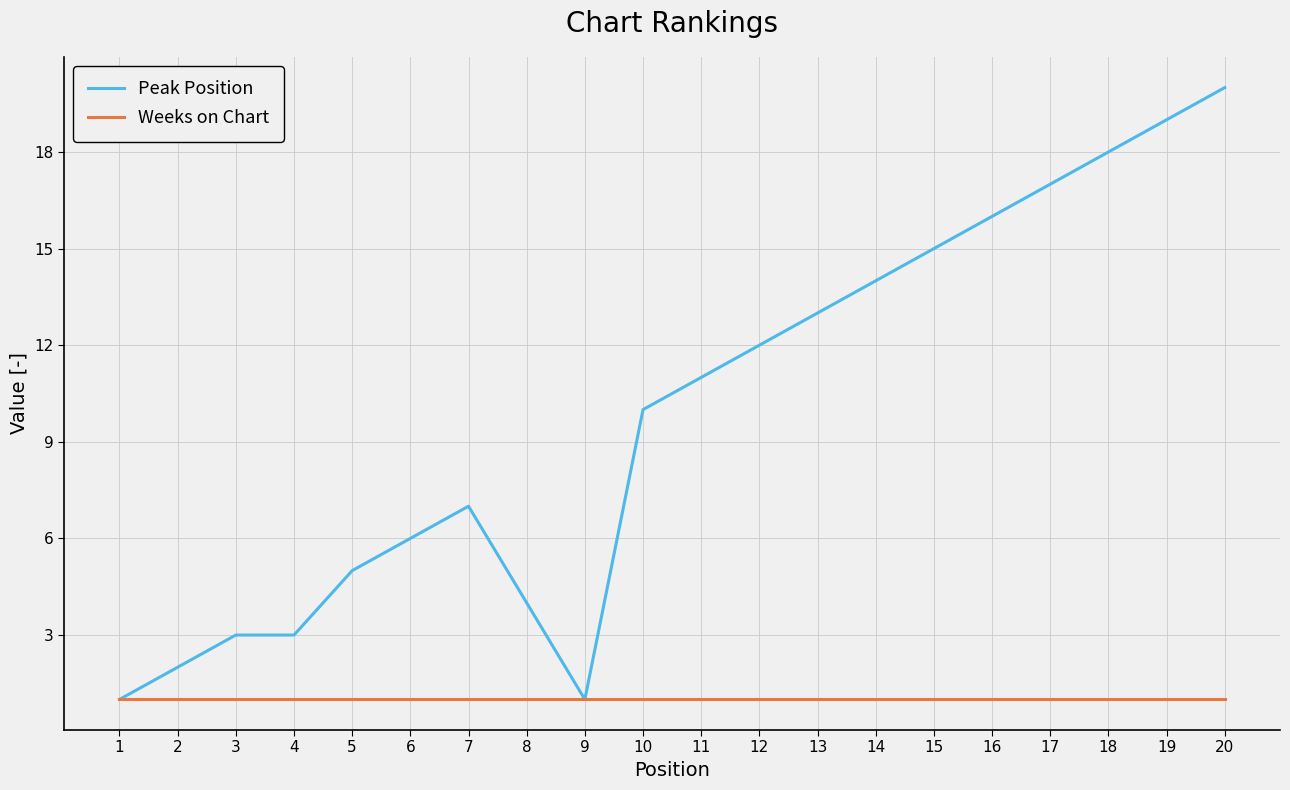

How many lines are shown in the chart?

2